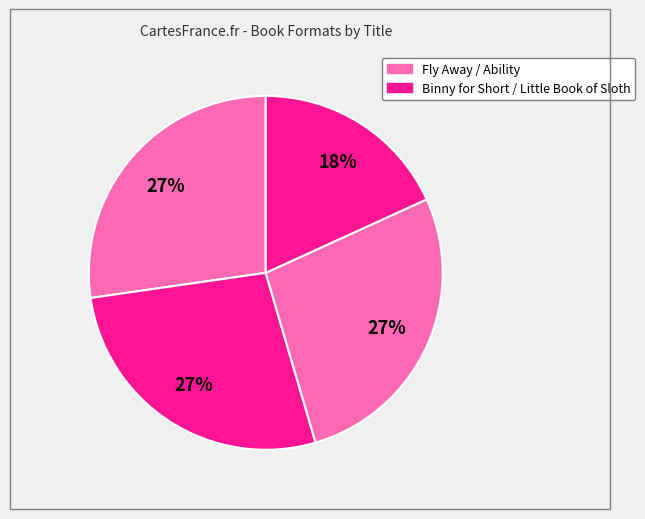

To the nearest percent, what is the difference between the largest and smallest slice percentages?

9%